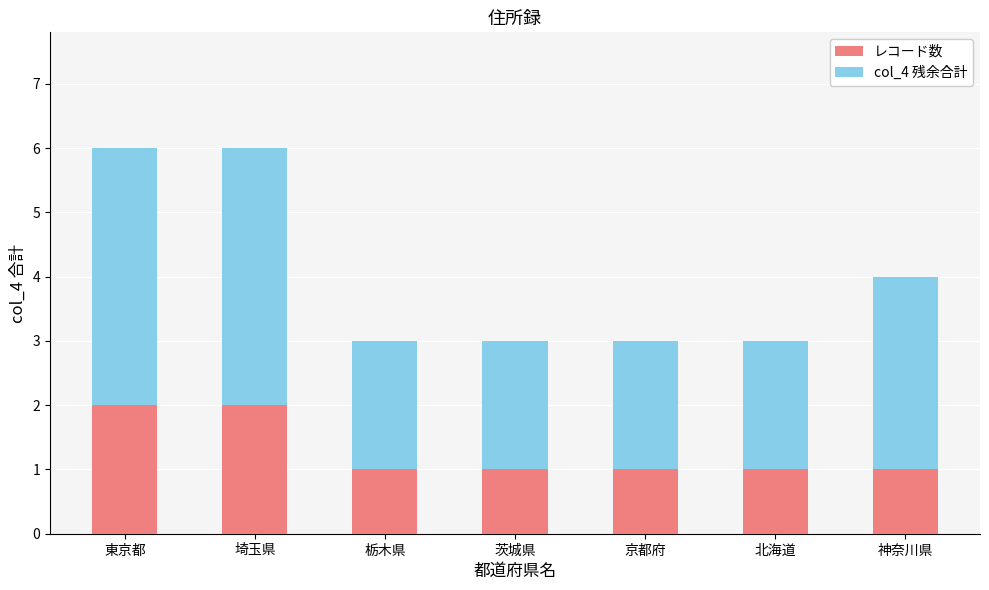

What is the total value across all series at 栃木県?

3